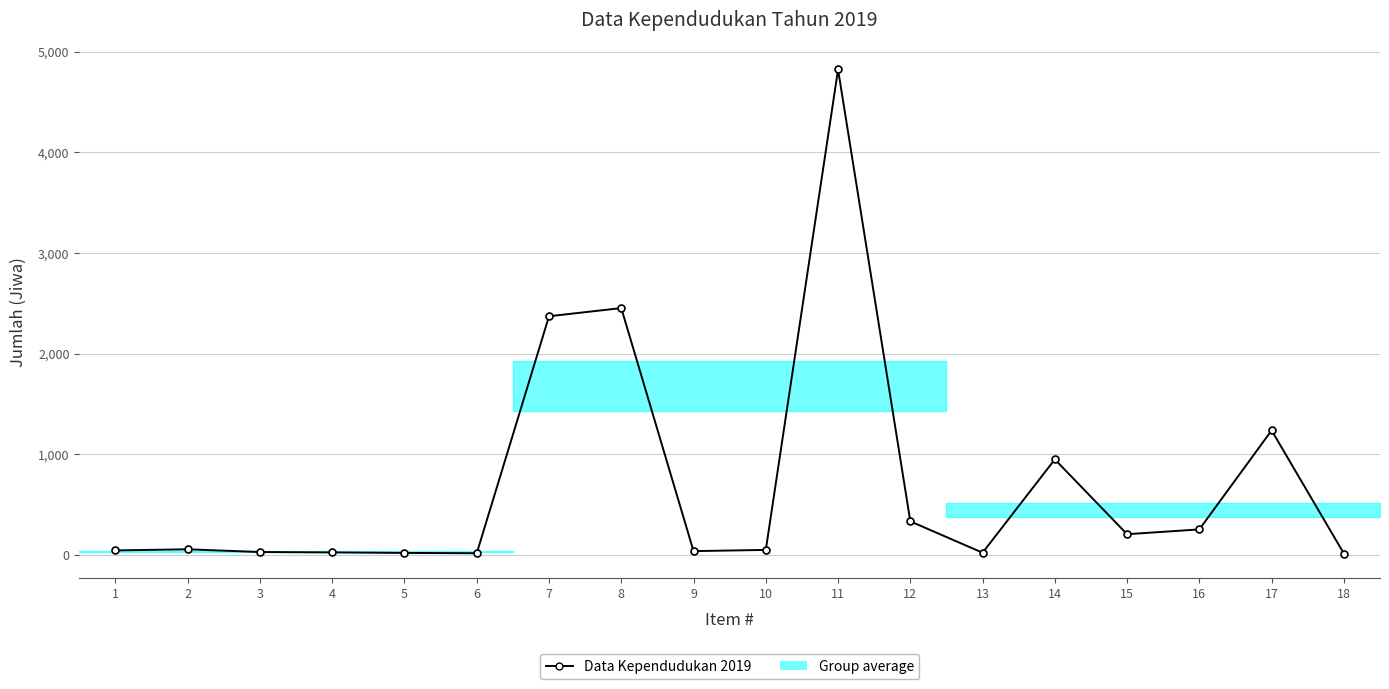

What is the greatest value displayed?

4825